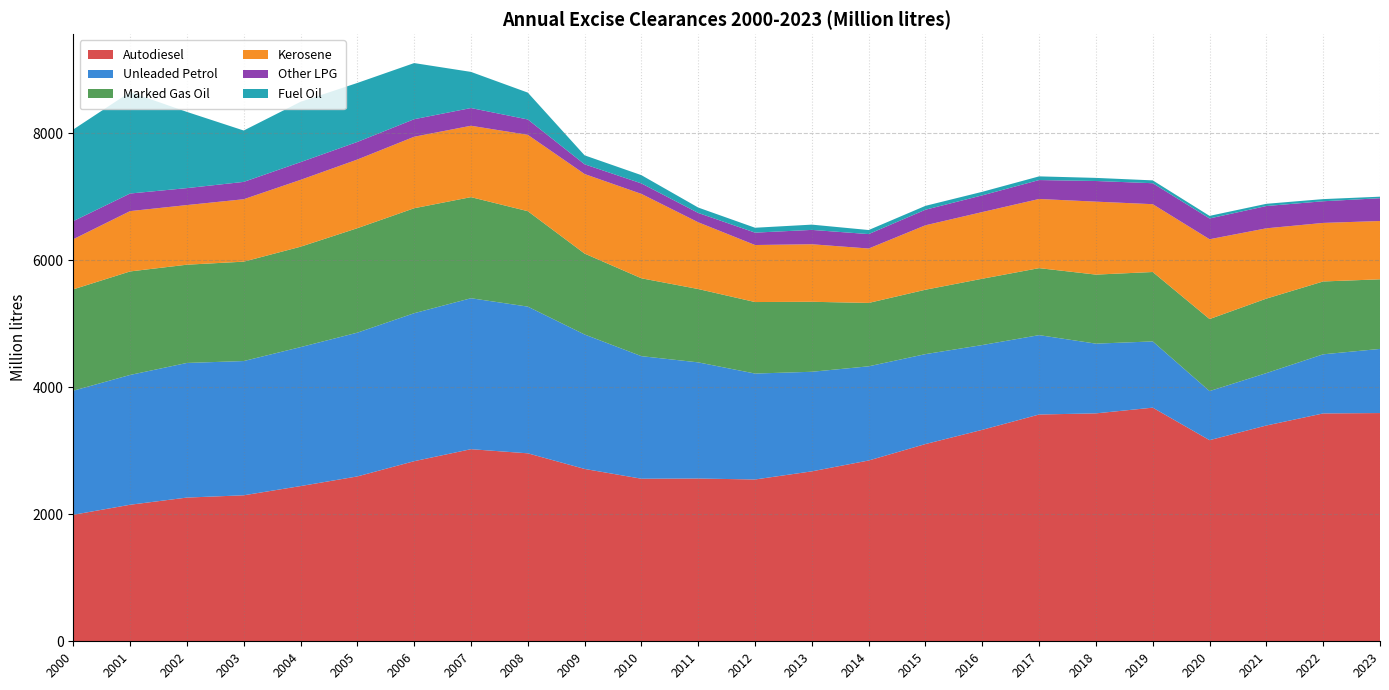

Reading left to right, transcribe all the data shown in this chart.

Autodiesel: 1992	2150	2263	2299	2444	2596	2836	3025	2960	2714	2560	2563	2548	2676	2847	3106	3330	3571	3589	3679	3167	3398	3588	3594
Unleaded Petrol: 1954	2044	2120	2114	2188	2264	2330	2377	2310	2117	1930	1829	1668	1568	1483	1416	1335	1250	1098	1043	773	825	931	1010
Marked Gas Oil: 1596	1630	1547	1565	1581	1645	1653	1592	1503	1274	1226	1155	1126	1102	998	1014	1044	1055	1087	1093	1134	1173	1147	1096
Kerosene: 789	950	939	983	1053	1081	1126	1124	1202	1253	1329	1051	898	906	857	1015	1050	1089	1149	1068	1257	1107	922	918
Other LPG: 285	277	267	273	279	277	276	279	242	153	165	147	195	226	227	245	263	298	325	330	327	351	341	359
Fuel Oil: 1443	1597	1200	809	950	929	884	569	423	141	130	85	77	83	64	61	56	58	49	45	41	35	34	24